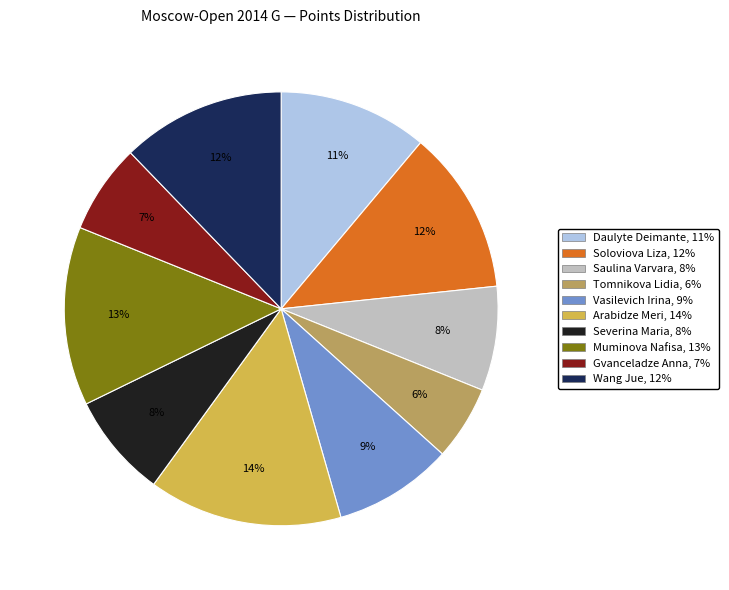

Combined, do Gvanceladze Anna and Daulyte Deimante account for over 50%?

No